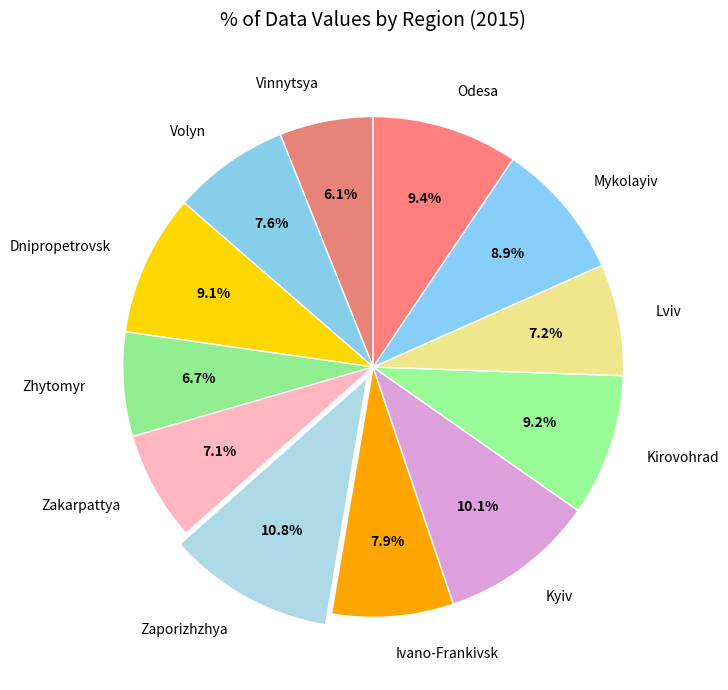

Which category has the smallest portion of the pie?

Vinnytsya